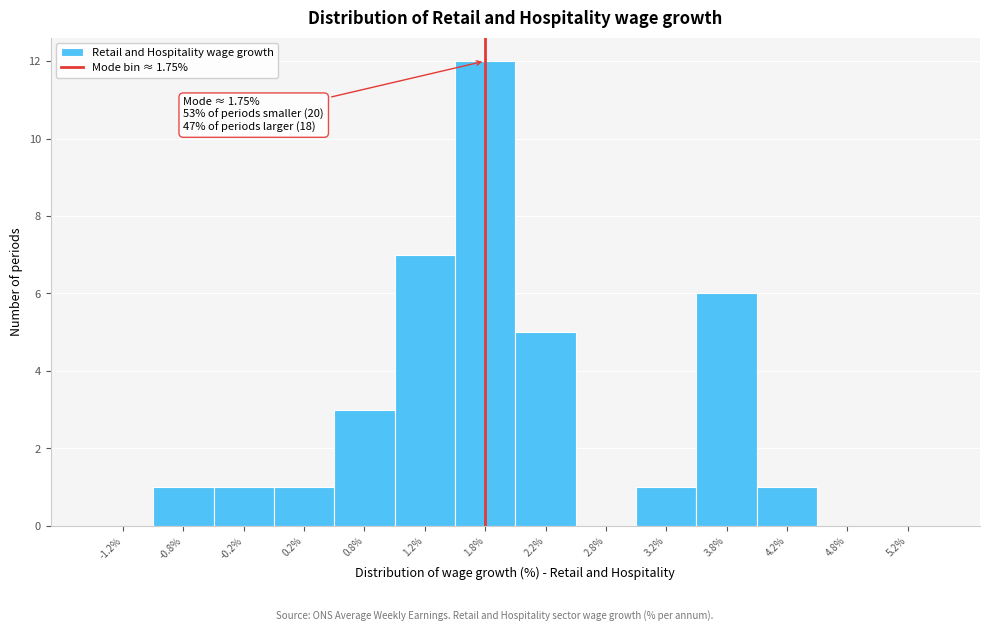

Which range on the x-axis has the tallest bar?

1.5 to 2.0